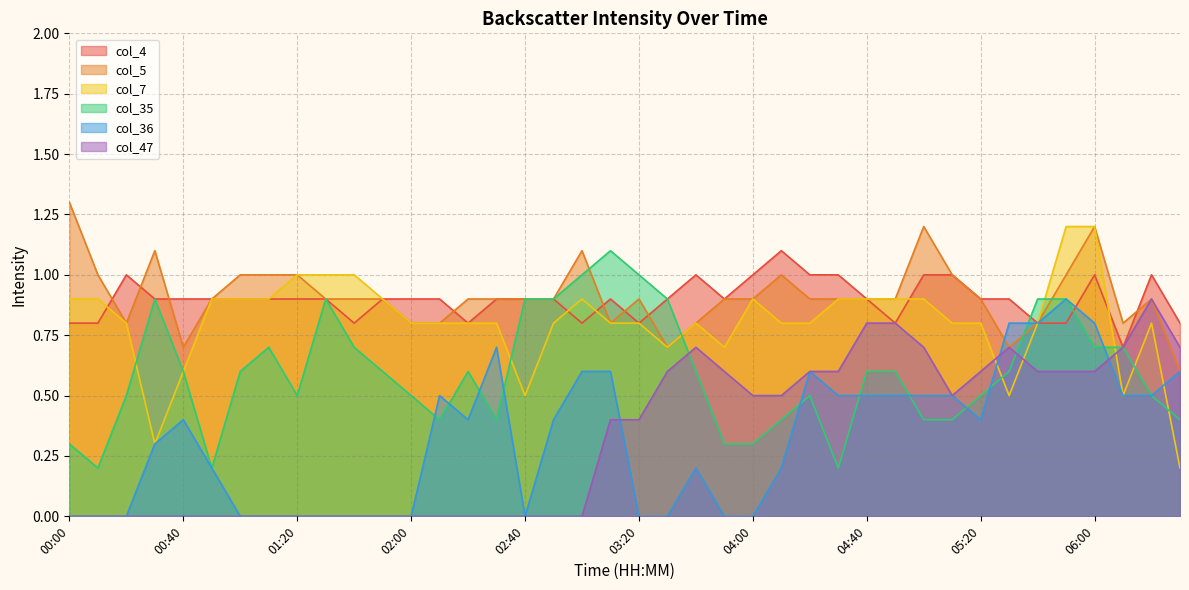

At which category does the chart reach its minimum across all series?

00:00